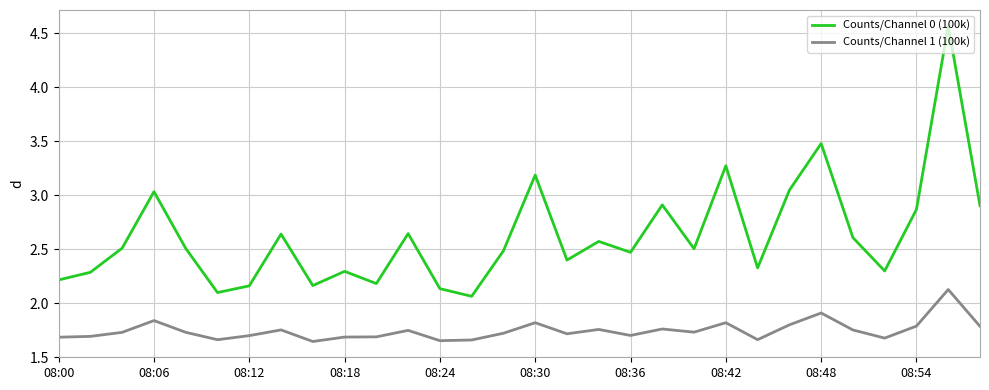

Count the Counts/Channel 1 (100k) values in the range 1 to 2.

29